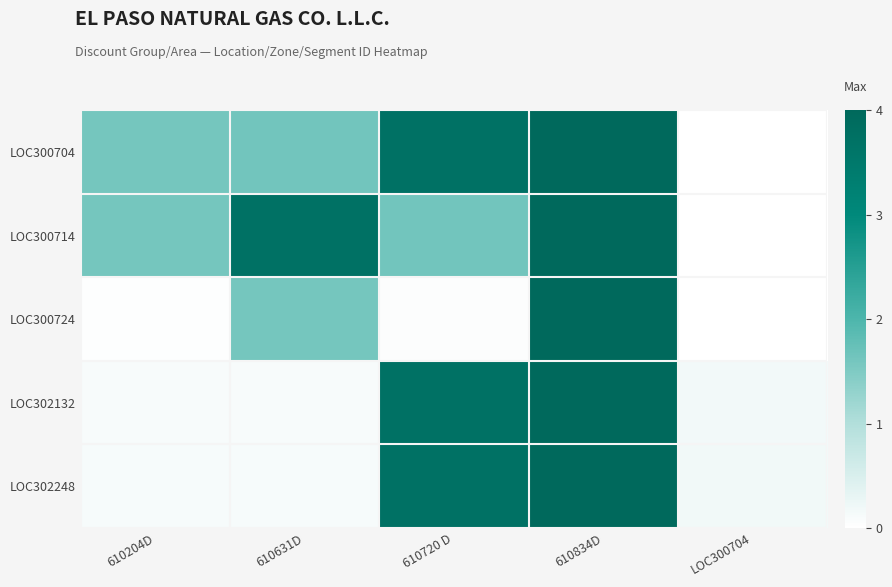

Which series changed the most between 610204D and 610834D?

LOC300724